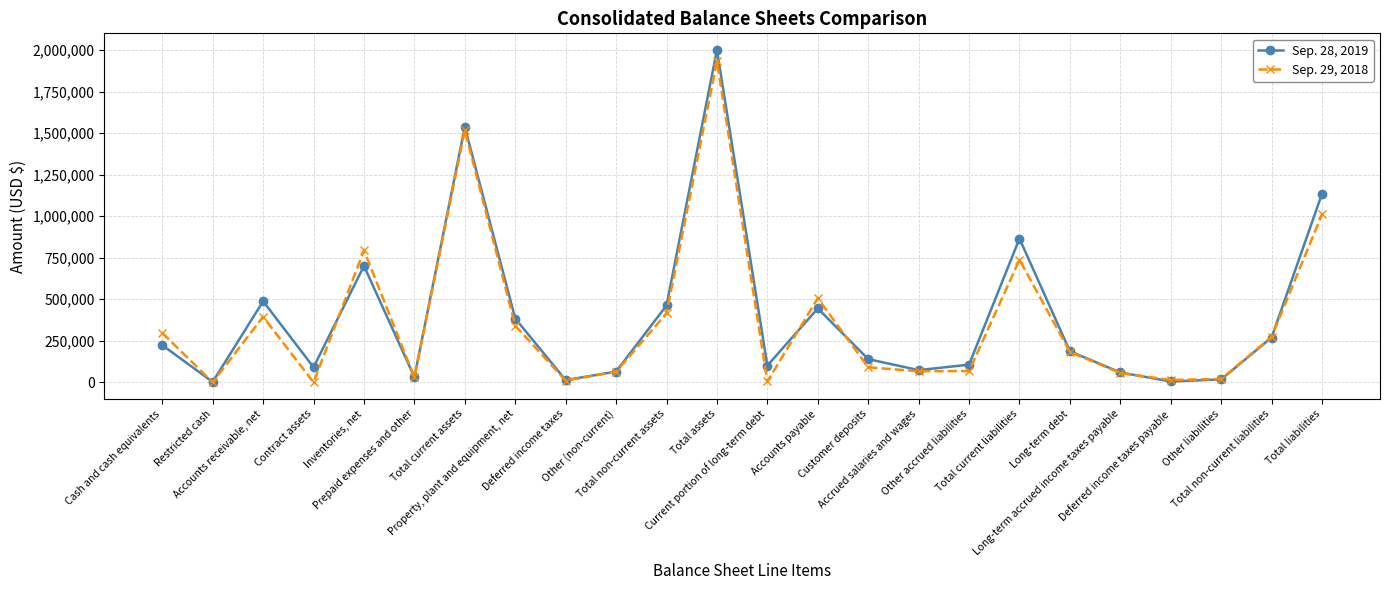

Does the chart display data point markers on the line(s)?

Yes